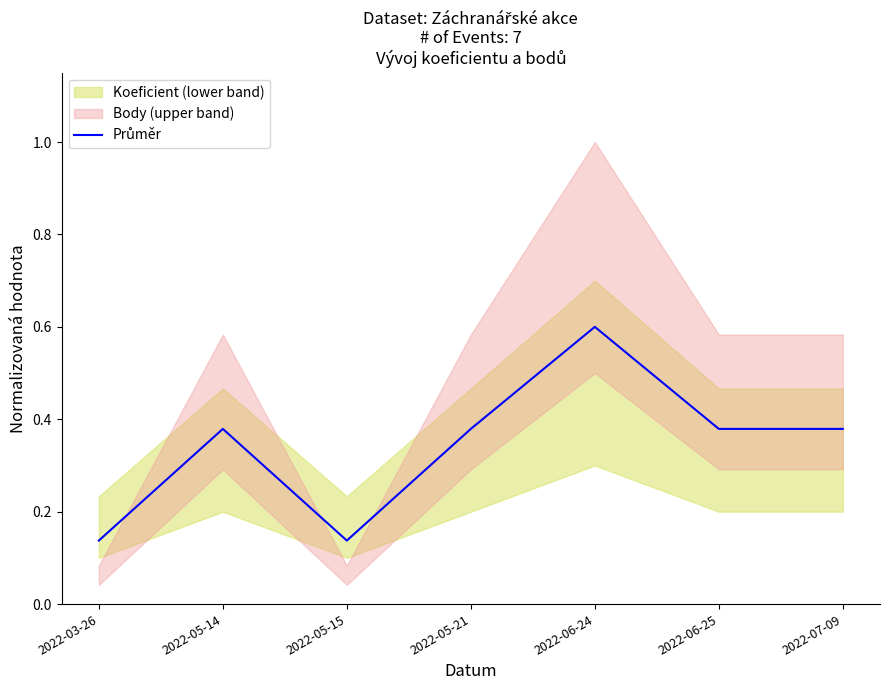

Which label corresponds to the smallest value in the chart?

2022-03-26